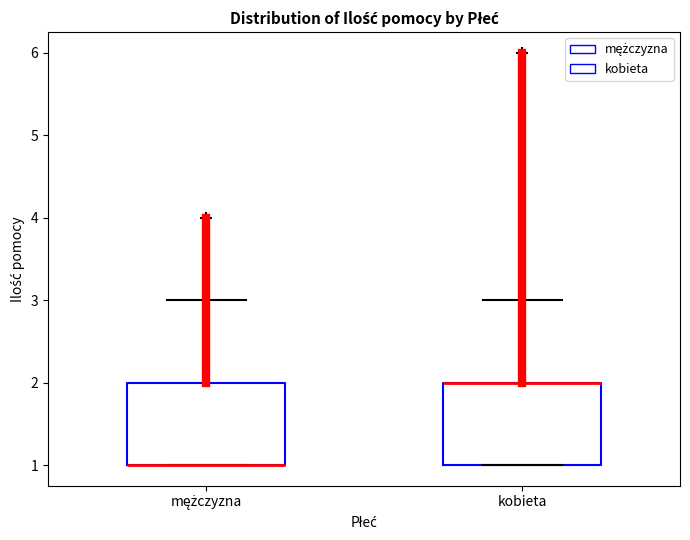

Reading left to right, read every box against the y-axis: the position of its median line, the range the box covers, and the ends of its whiskers. The values are not printed on the chart, so give them approximately, as read against the axis.

mężczyzna: median 1 (drawn on the box's lower edge), box 1 to 2, whiskers 1 to 3
kobieta: median 2 (drawn on the box's upper edge), box 1 to 2, whiskers 1 to 3